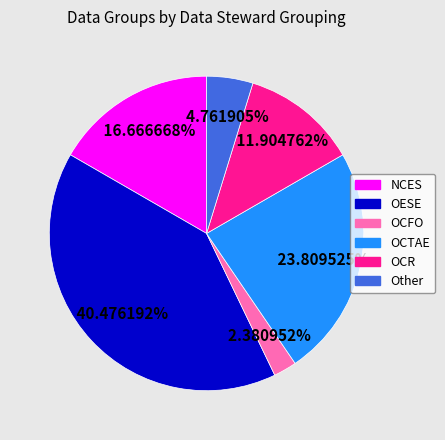

To the nearest percent, what is the difference between the OCR and OESE slice percentages?

29%